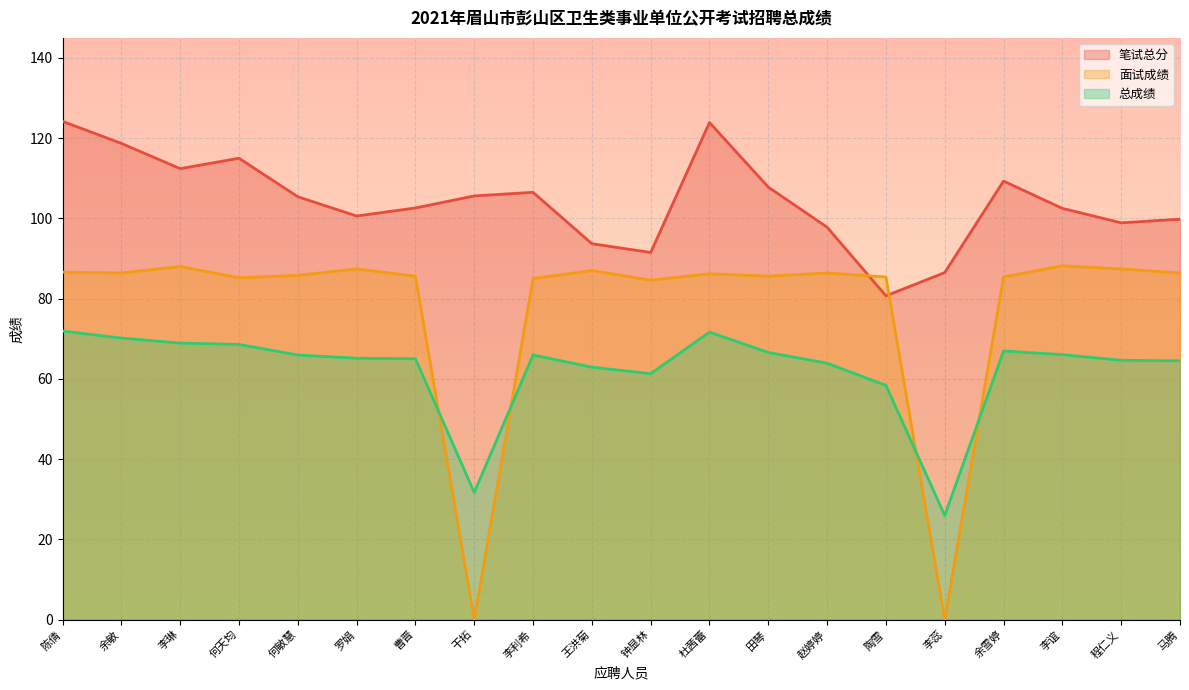

What position from the right is 陈倩?

20